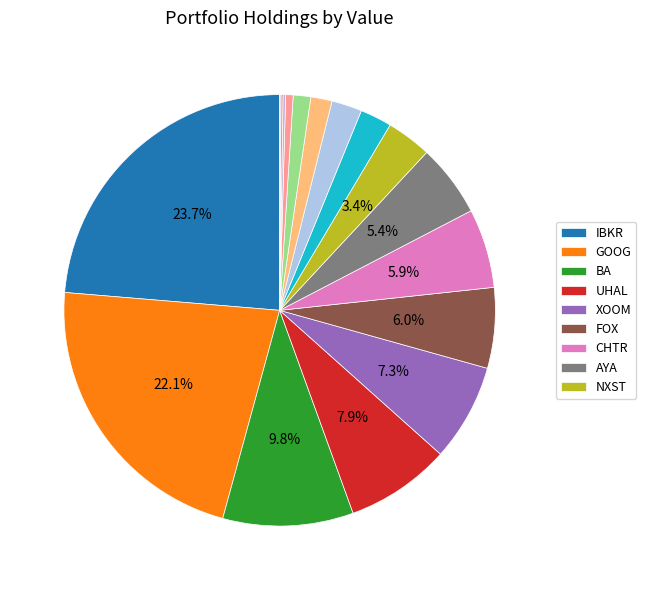

Rank the categories by value from lowest to highest.

LILAK, FOXA, GDXJ, ONE, HZN, GLPI, LBTYK, RUSHB, NXST, AYA, CHTR, FOX, XOOM, UHAL, BA, GOOG, IBKR